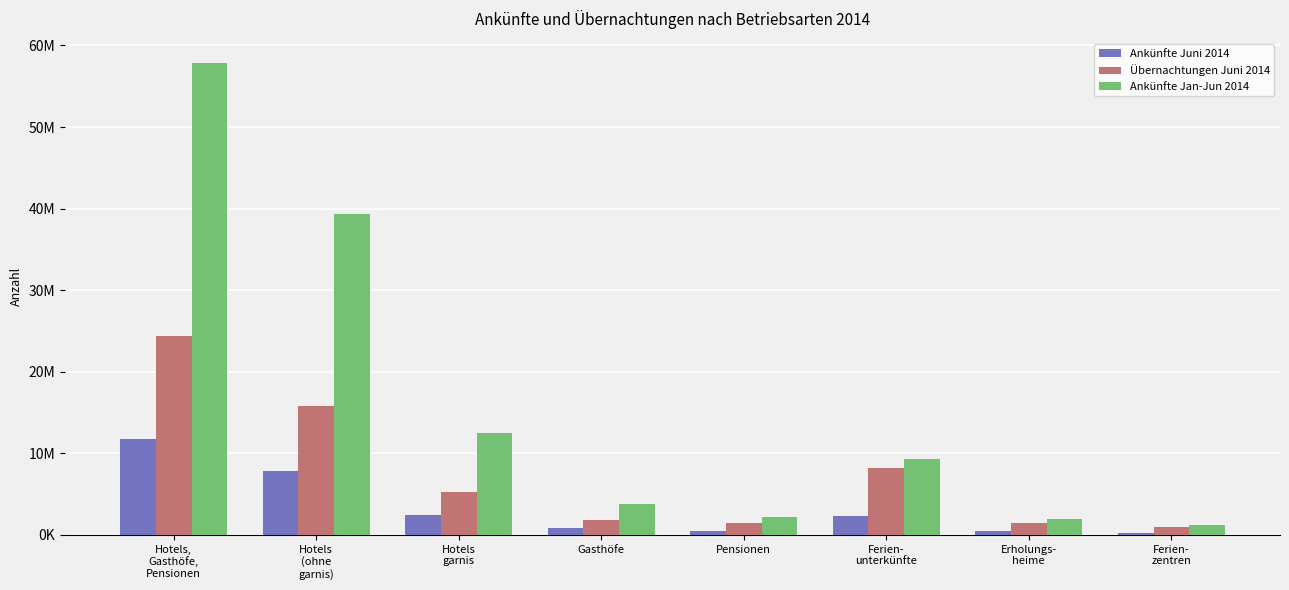

Which category has the highest value across all series?

Hotels,
Gasthöfe,
Pensionen